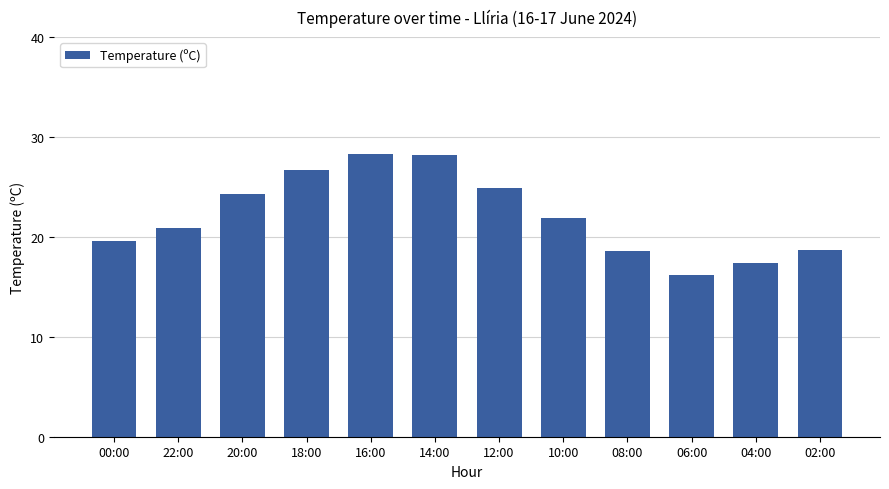

What is the sum of the values at 02:00 and 16:00?

47.0